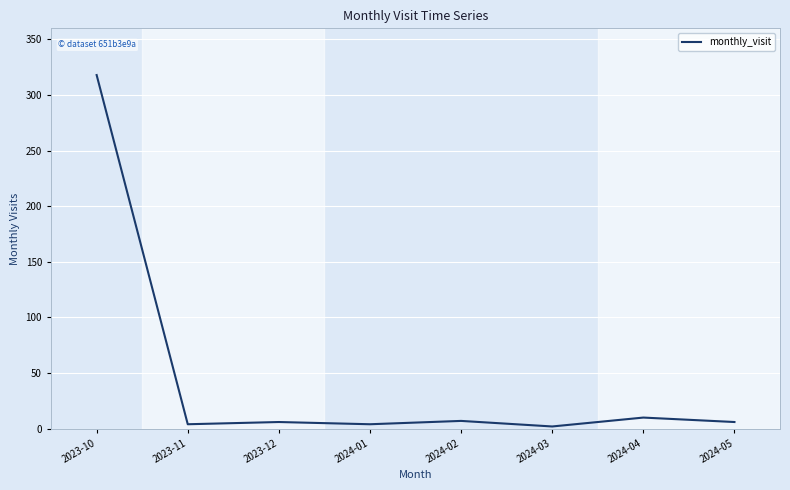

Where is the data nearest to the value 160?

2024-04